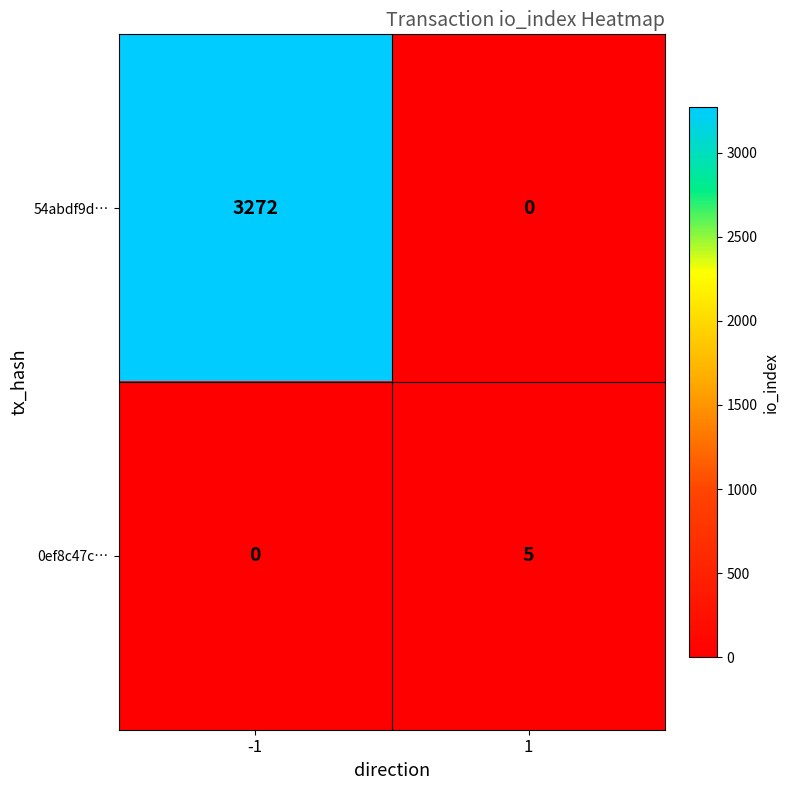

True or false: 54abdf9d… has a value of 3272 at -1.

True